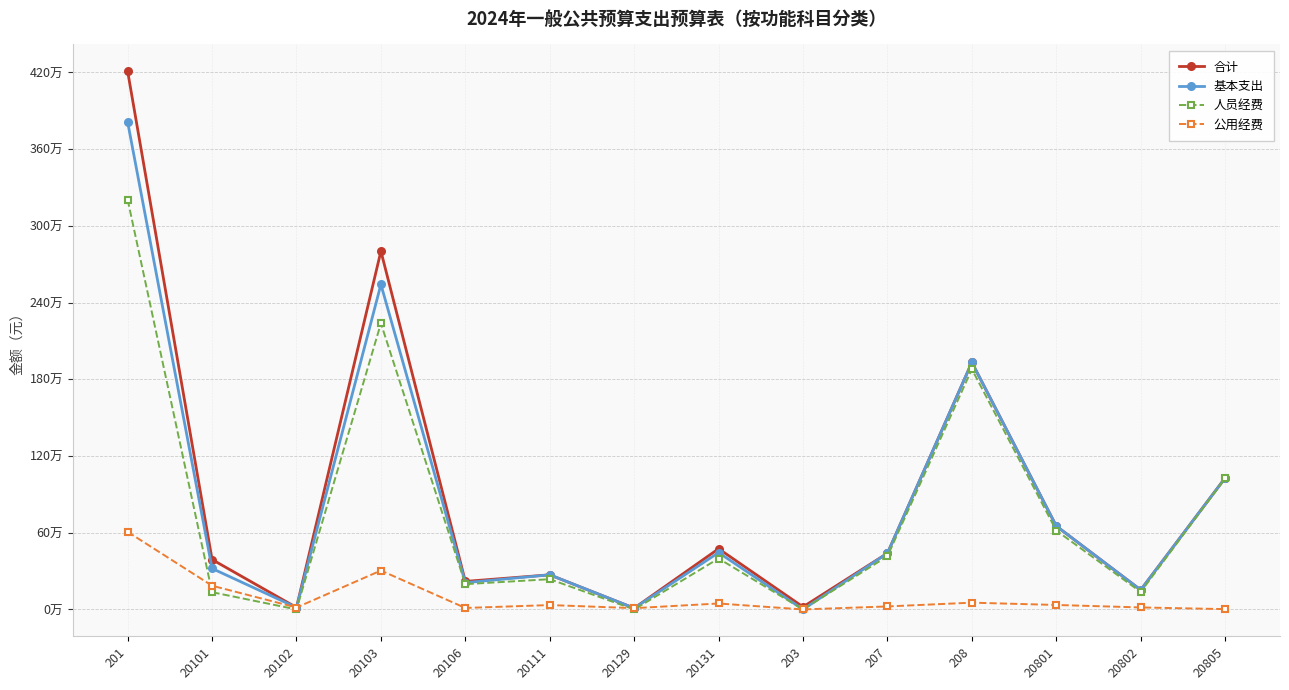

True or false: 基本支出 and 人员经费 cross at least once.

False